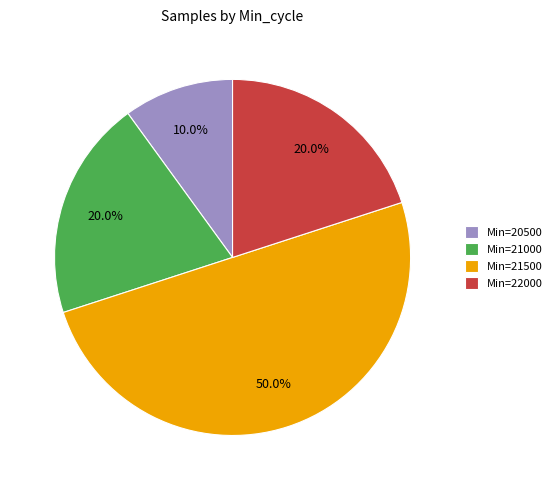

Which has a higher value, Min=22000 or Min=21500?

Min=21500